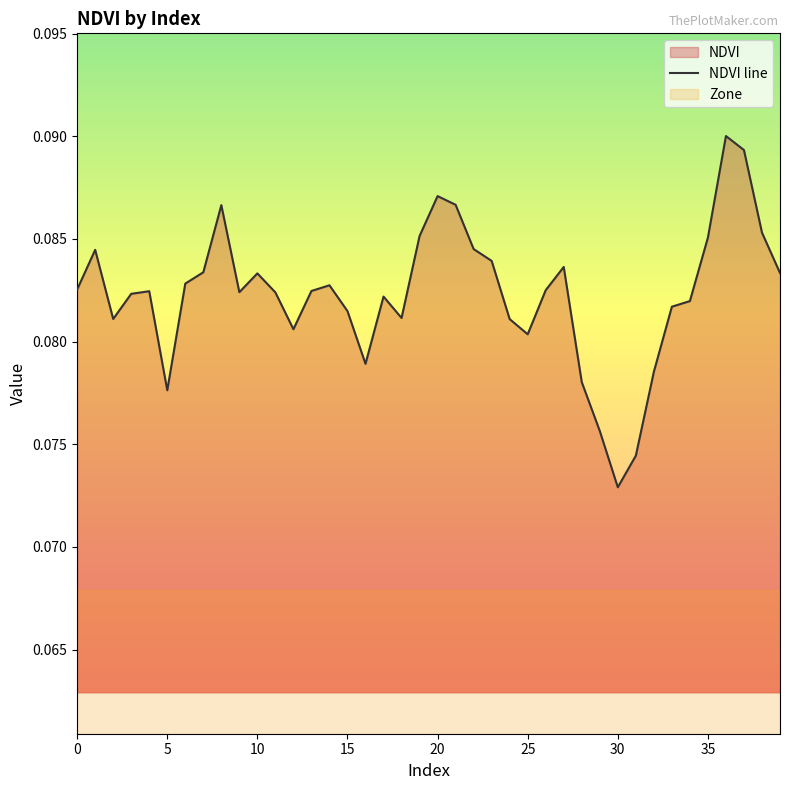

Rank the categories by value from highest to lowest.

36, 37, 20, 21, 8, 38, 19, 35, 22, 1, 23, 27, 7, 39, 10, 6, 14, 0, 26, 13, 4, 9, 11, 3, 17, 34, 33, 15, 18, 2, 24, 12, 25, 16, 32, 28, 5, 29, 31, 30